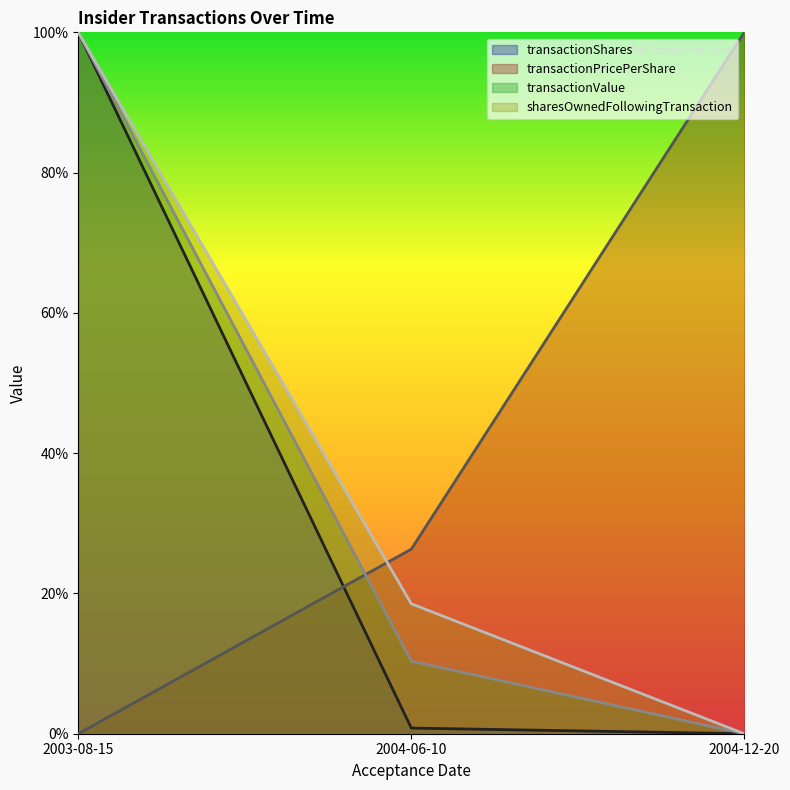

Where is transactionPricePerShare nearest to the value 0?

2004-12-20